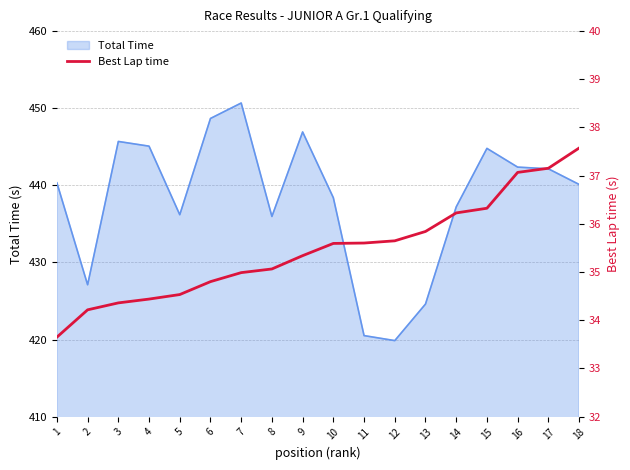

At which category does the chart reach its peak across all series?

18